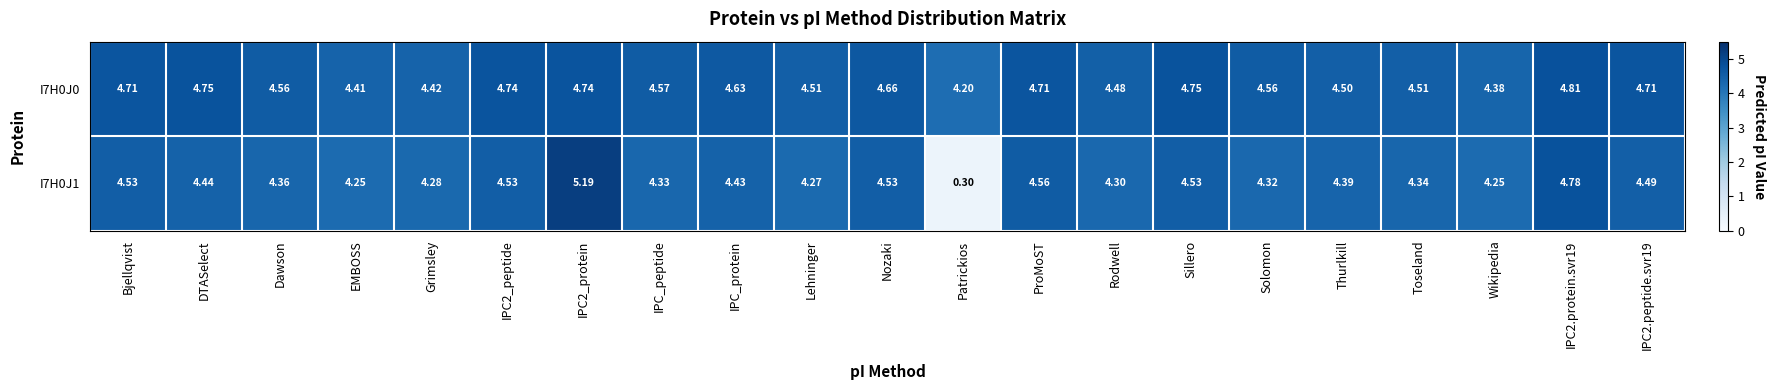

At how many categories does at least one series exceed 1?

21